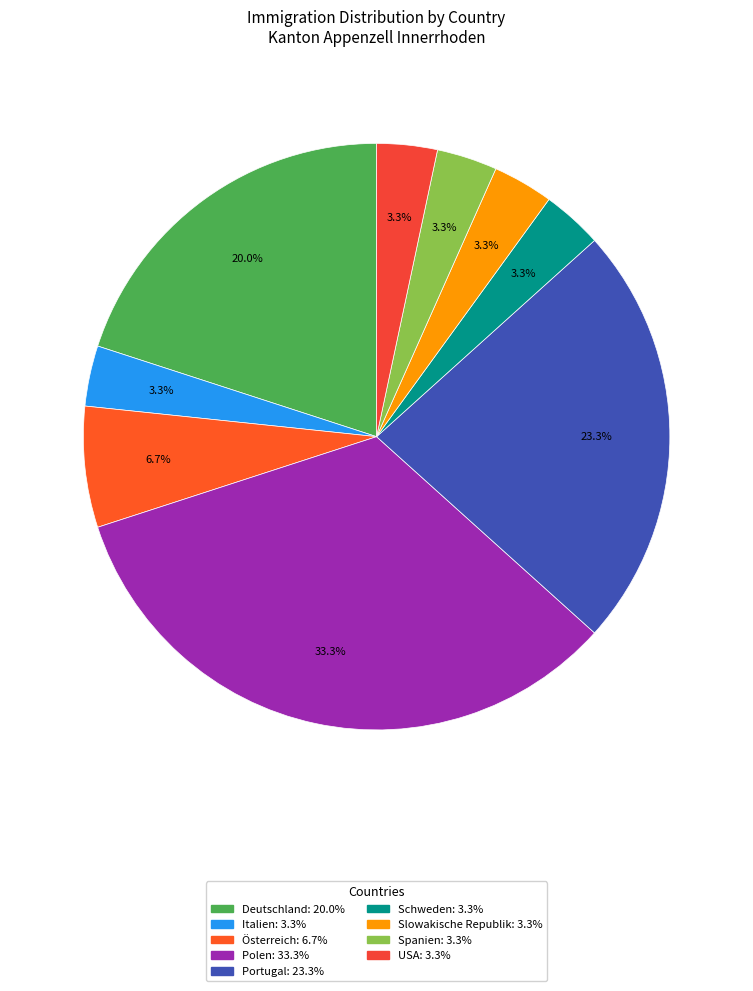

Count the number of slices in the pie.

9